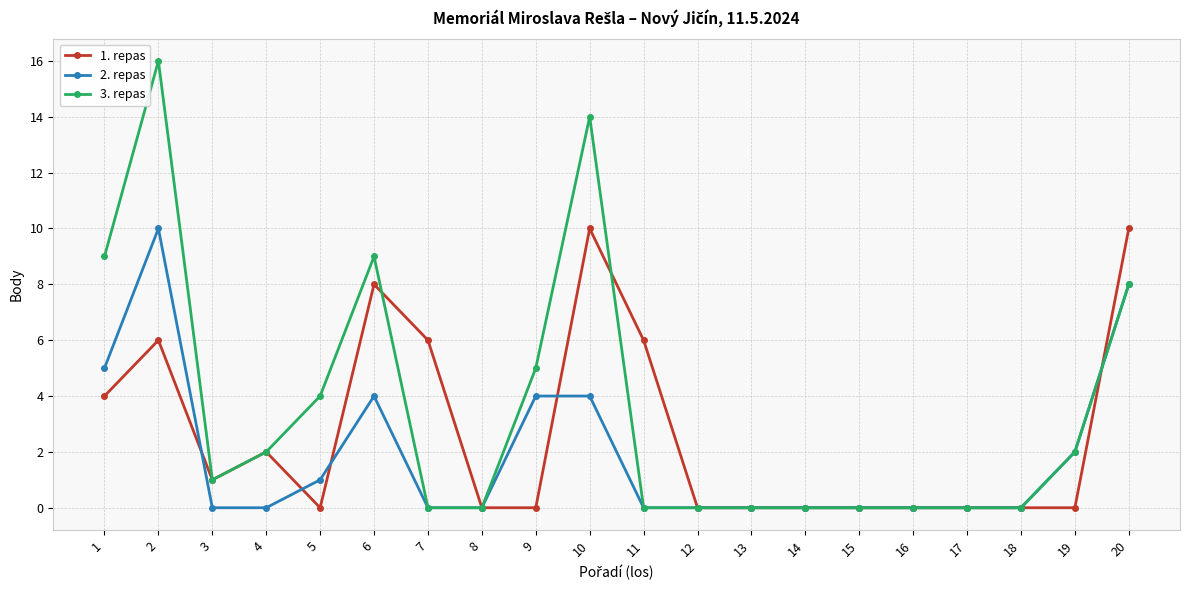

How many data points does each series have?

20